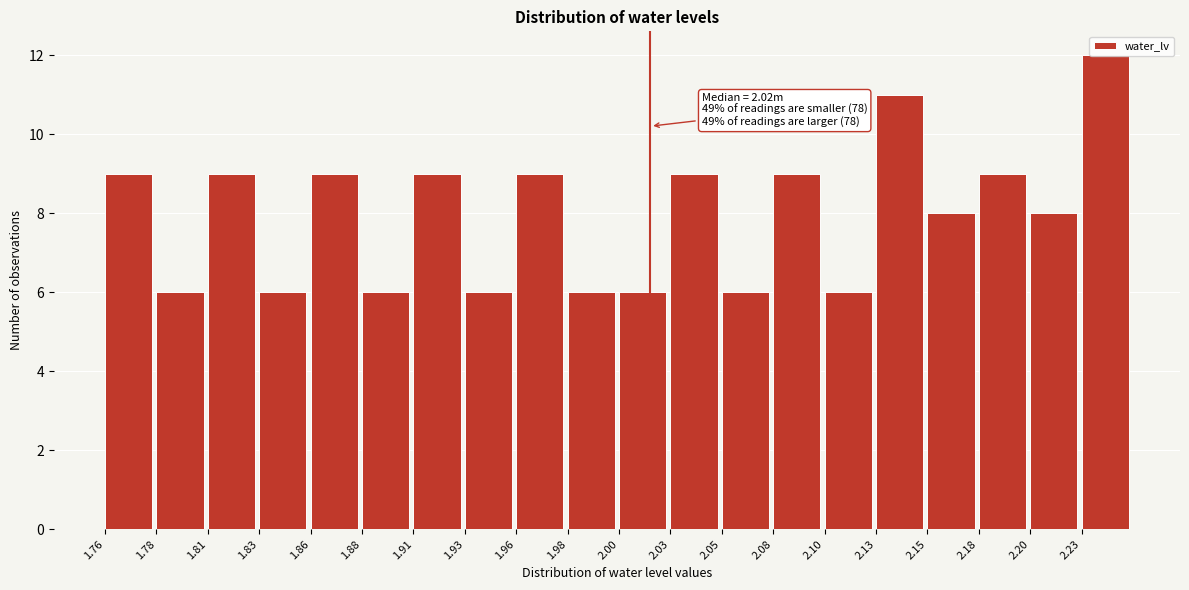

Which range on the x-axis has the tallest bar?

2.225 to 2.250